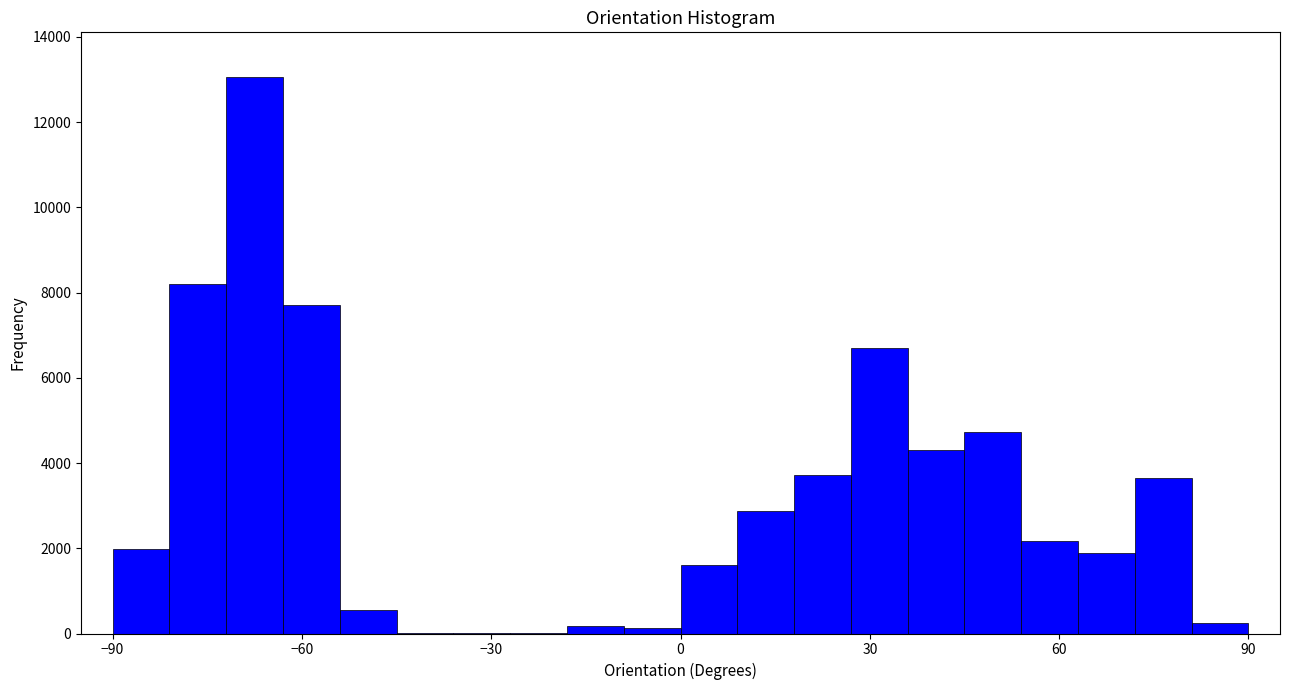

Around what value on the x-axis is the tallest bar? Give the approximate position of its centre, as read against the axis.

-65